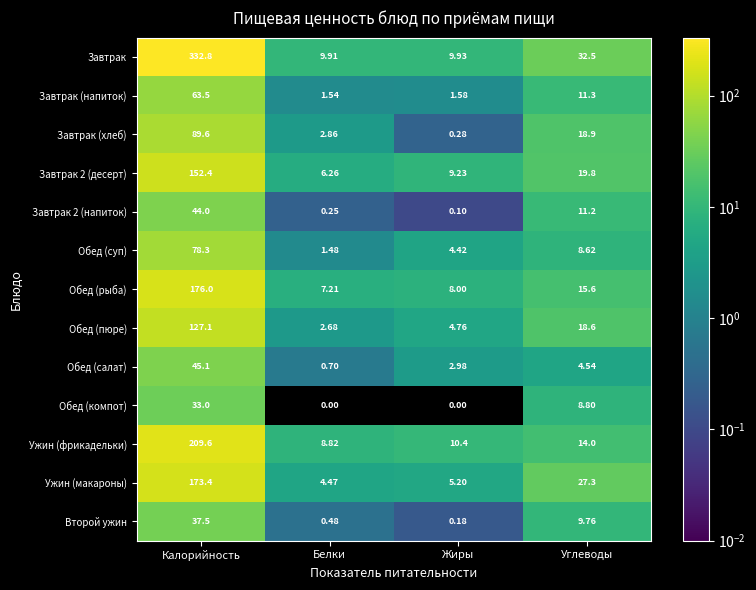

Where is Ужин (фрикадельки) nearest to the value 109?

Углеводы